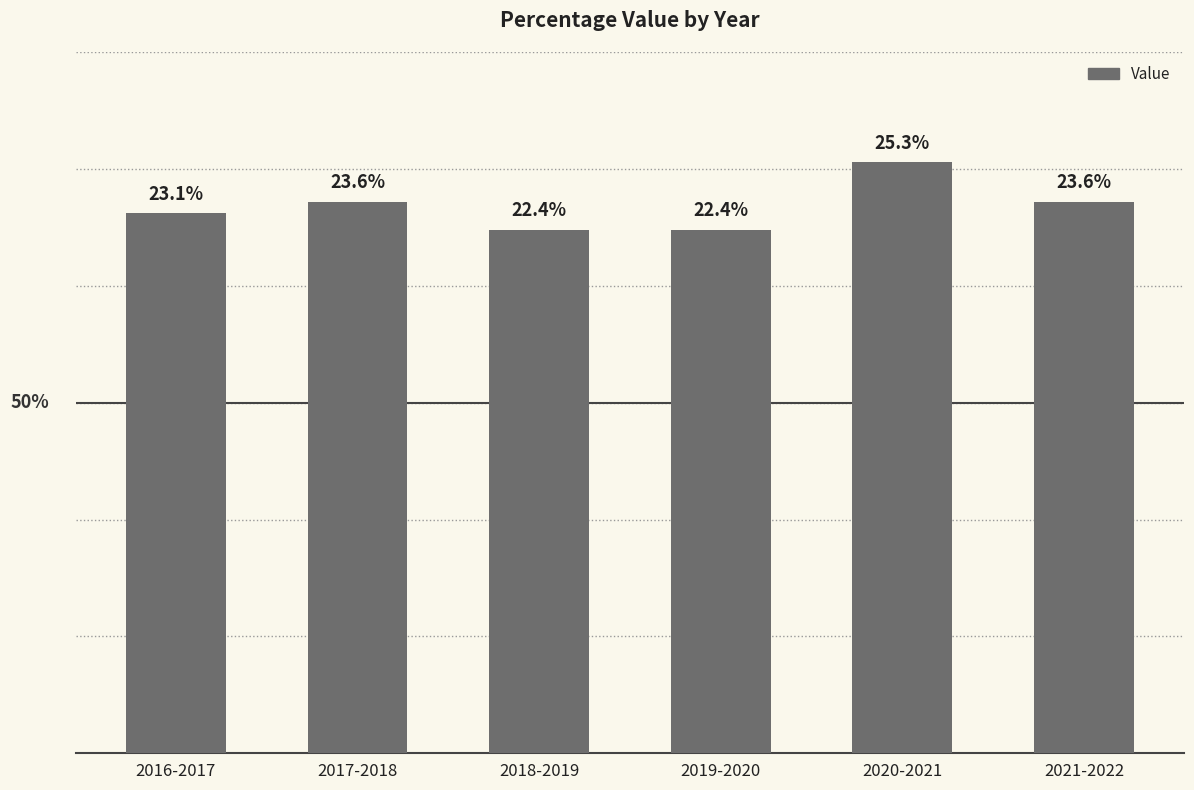

Which category has the highest value across all series?

2020-2021